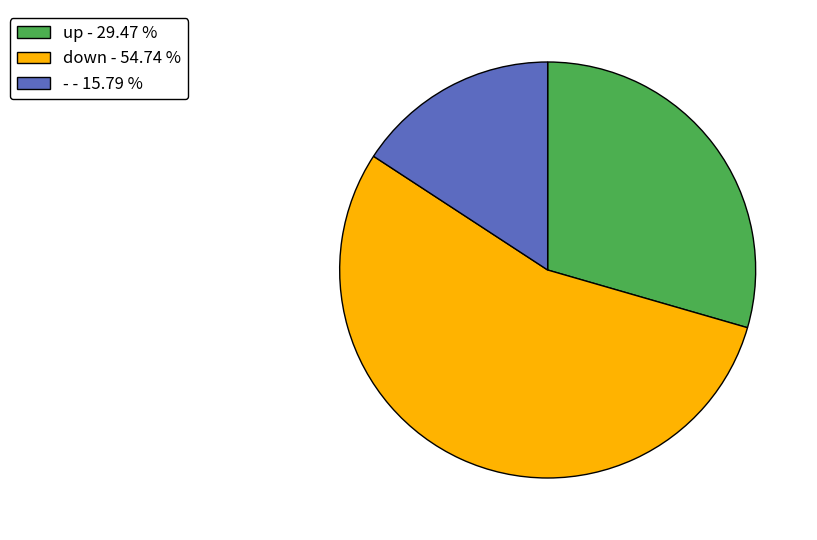

Does - account for over 50% of the chart?

No